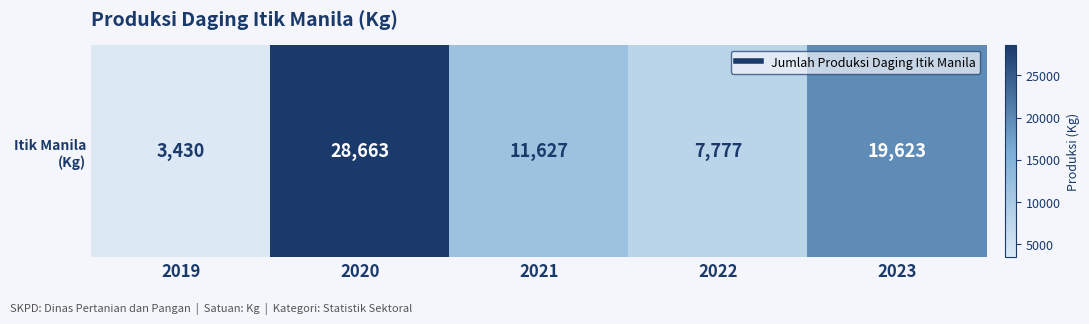

What is the sum of the values at 2019 and 2023?

23053